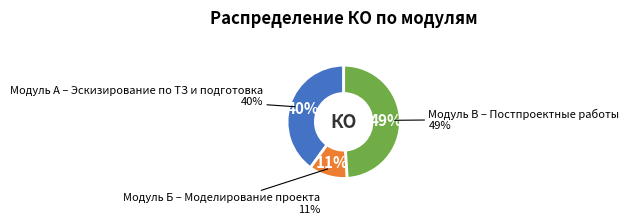

True or false: Модуль А – Эскизирование по ТЗ и подготовка accounts for 40% of the total.

True